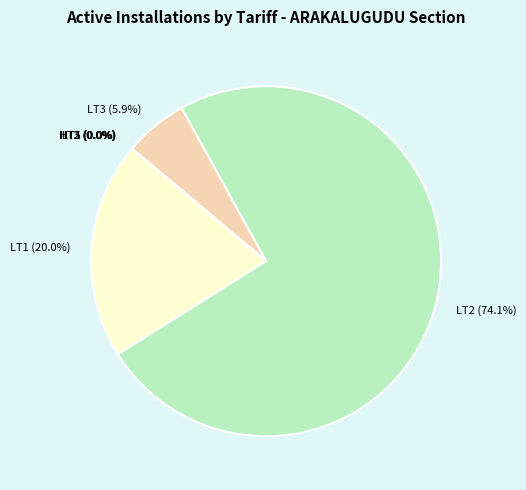

Does LT2 account for over 50% of the chart?

Yes